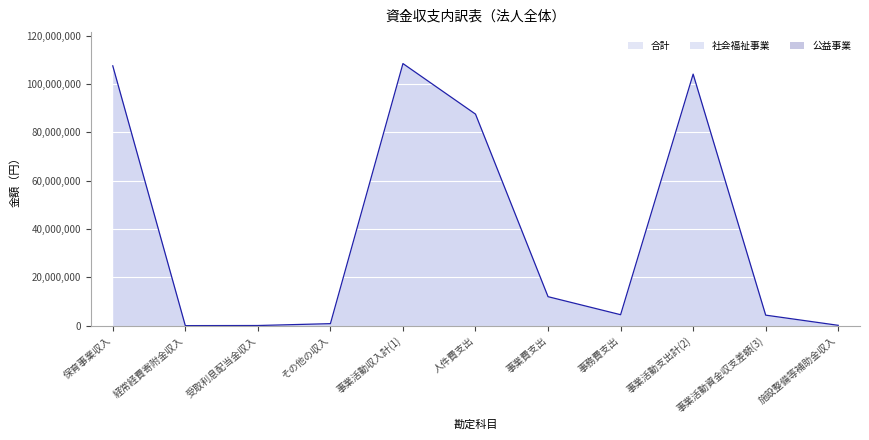

Does the chart display data point markers on the line(s)?

No